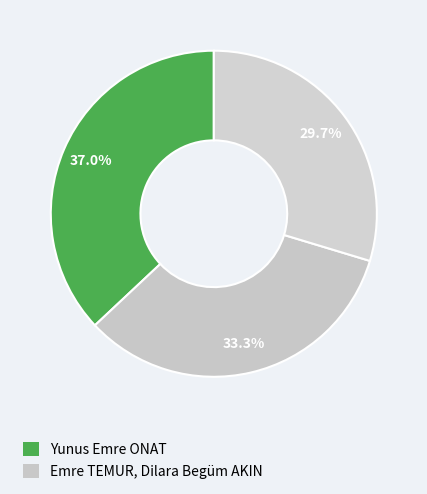

Rank the categories by value from lowest to highest.

Dilara Begüm AKIN, Emre TEMUR, Yunus Emre ONAT